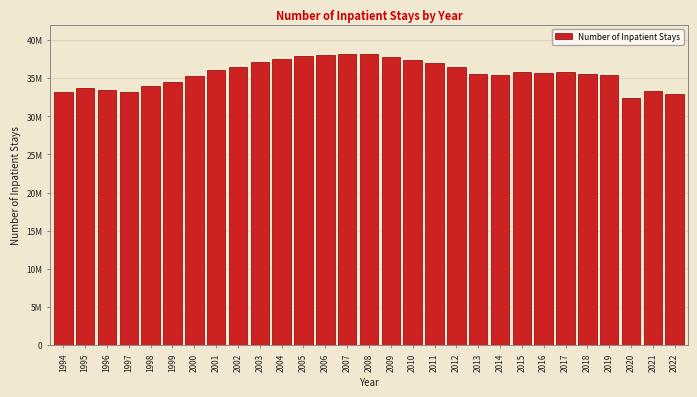

Are the bars horizontal?

No